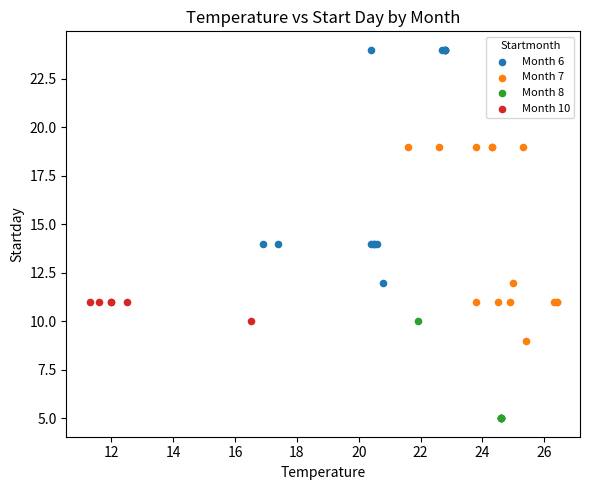

Which series has the widest spread of Y values?

Month 6